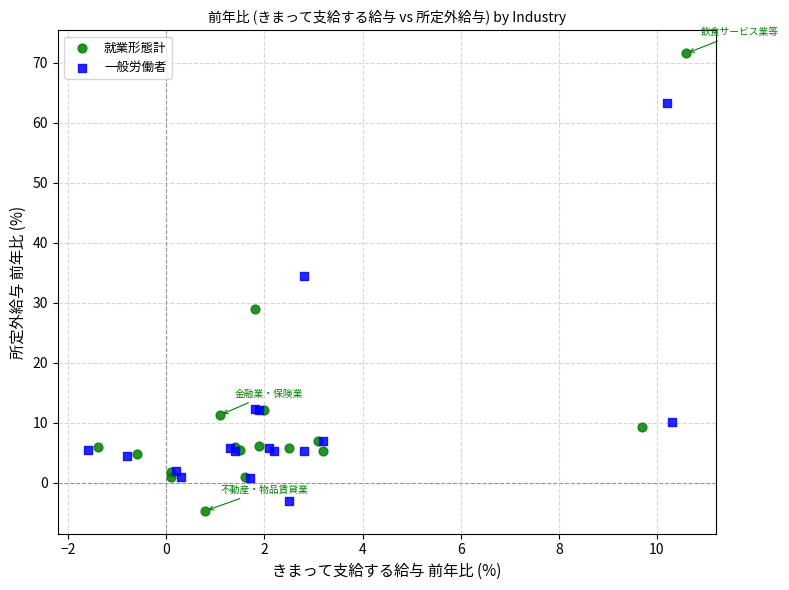

Which series reaches the maximum Y coordinate?

就業形態計